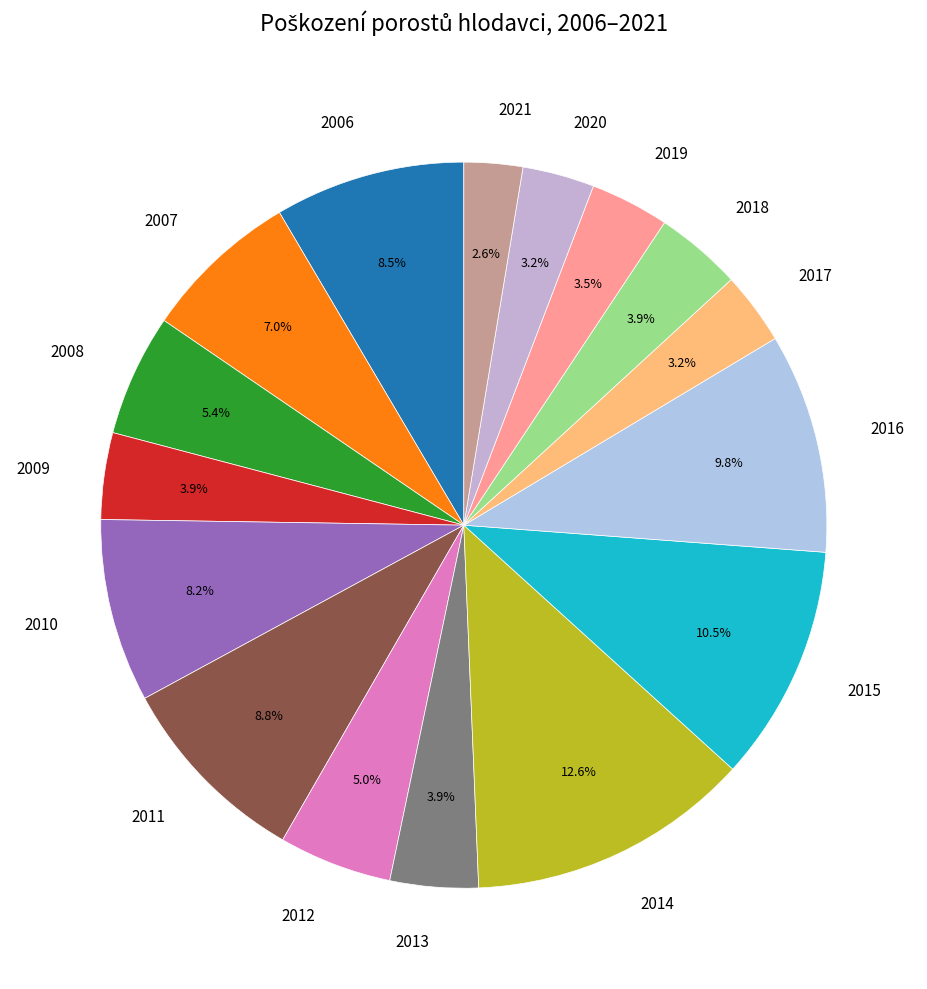

What is the ratio of the value at 2014 to the value at 2020?

3.9